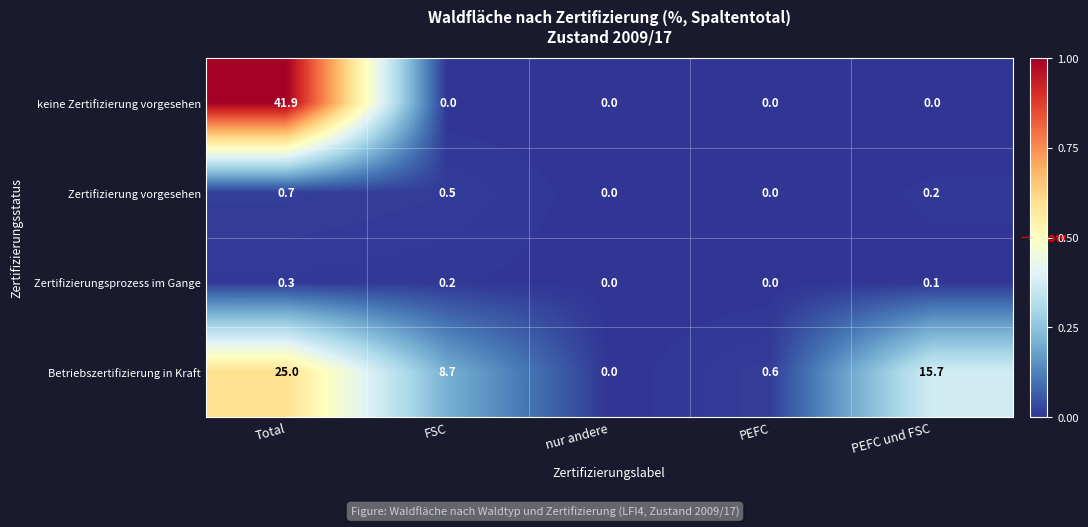

Reading left to right, what are all the values shown in this chart?

keine Zertifizierung vorgesehen: Total=41.9	FSC=0.0	nur andere=0.0	PEFC=0.0	PEFC und FSC=0.0
Zertifizierung vorgesehen: Total=0.7	FSC=0.5	nur andere=0.0	PEFC=0.0	PEFC und FSC=0.2
Zertifizierungsprozess im Gange: Total=0.3	FSC=0.2	nur andere=0.0	PEFC=0.0	PEFC und FSC=0.1
Betriebszertifizierung in Kraft: Total=25.0	FSC=8.7	nur andere=0.0	PEFC=0.6	PEFC und FSC=15.7